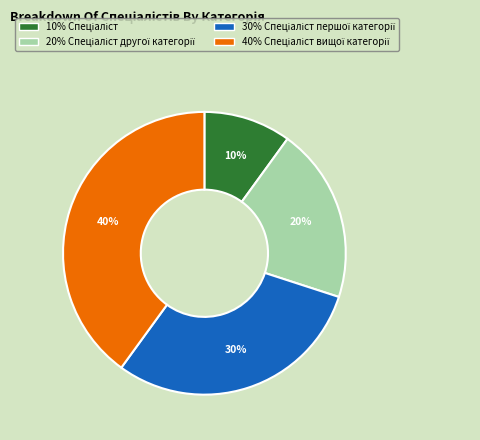

To the nearest percent, what is the average slice percentage?

25%